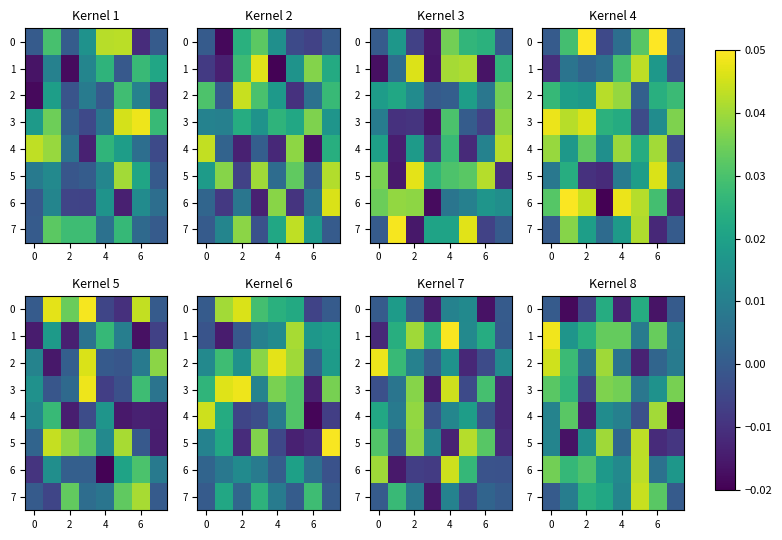

How many categories are shown in the chart?

8